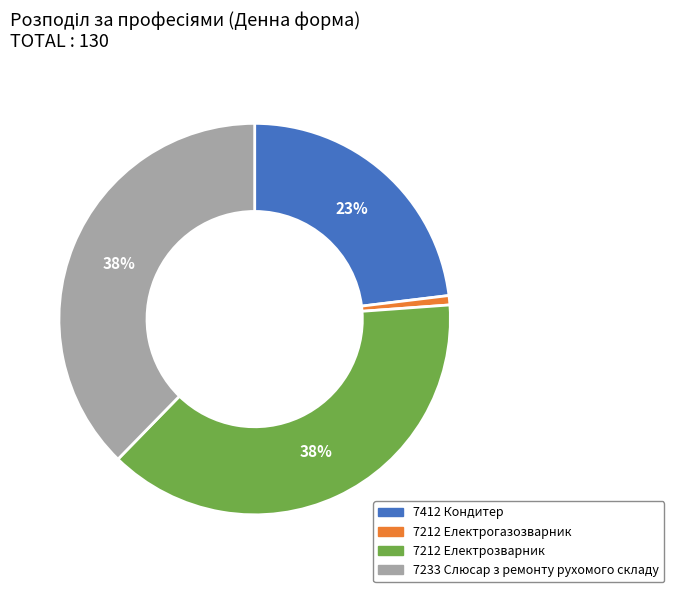

Which category has the smallest portion of the pie?

7212 Електрогазозварник